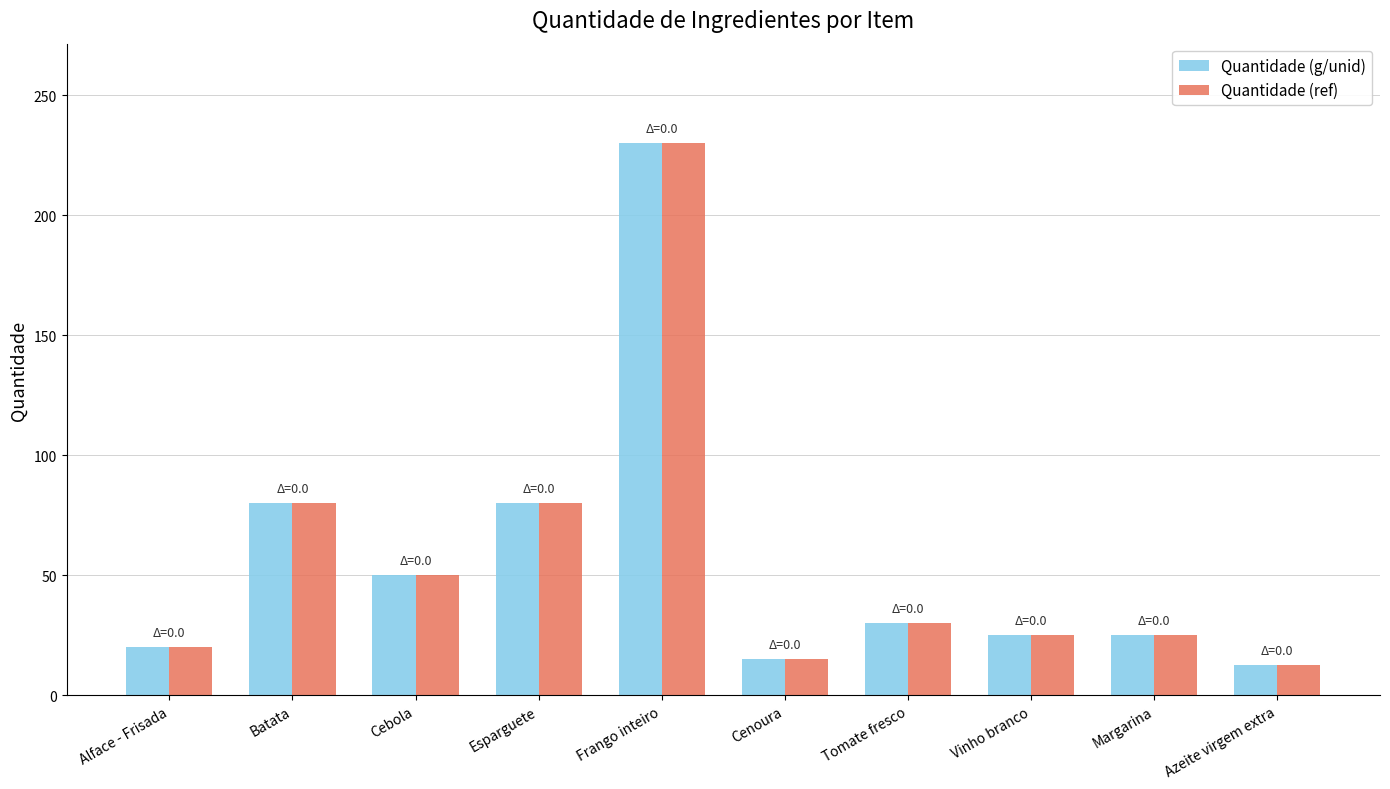

Is it true that Quantidade (ref) equals 25.0 at Margarina?

True